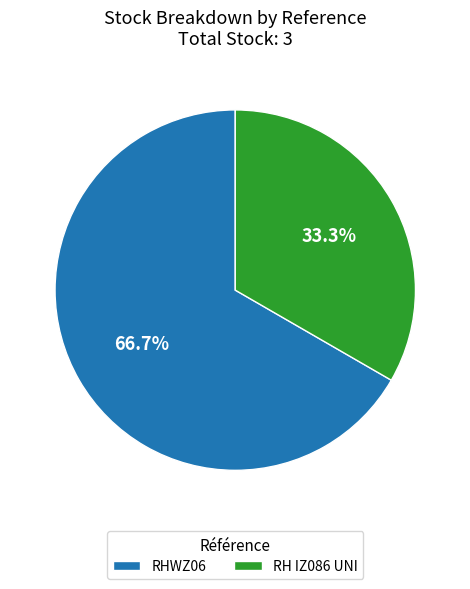

Is it true that RHWZ06 is 67% of the pie?

True